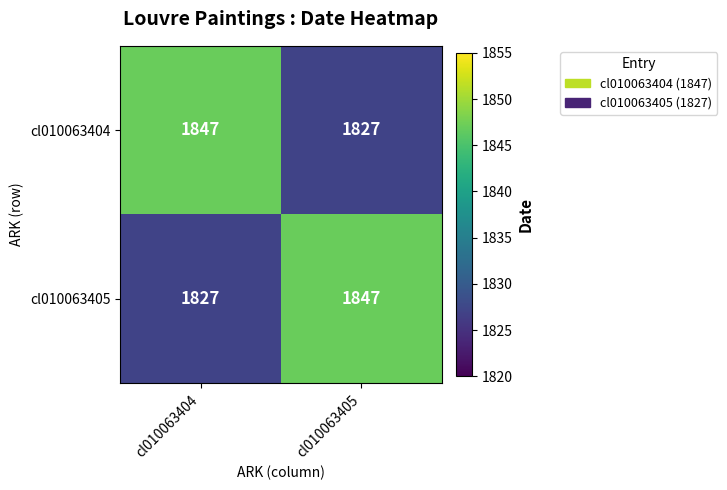

Is the value of cl010063405 at cl010063404 greater than the value of cl010063404 at cl010063404?

No